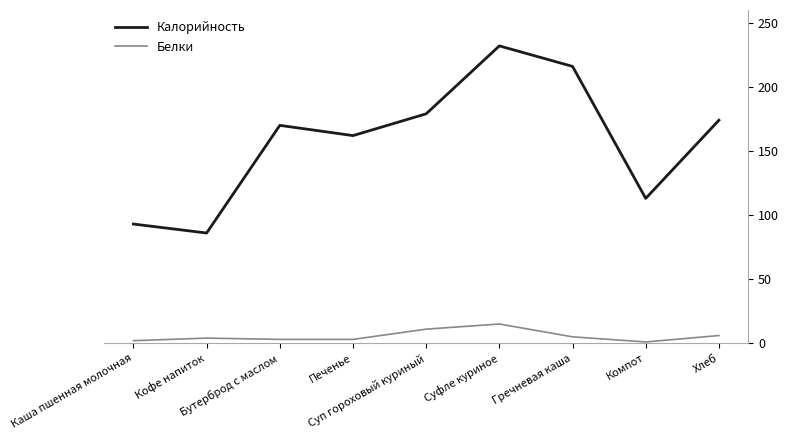

Is the value of Калорийность at Бутерброд с маслом greater than the value of Белки at Каша пшенная молочная?

Yes